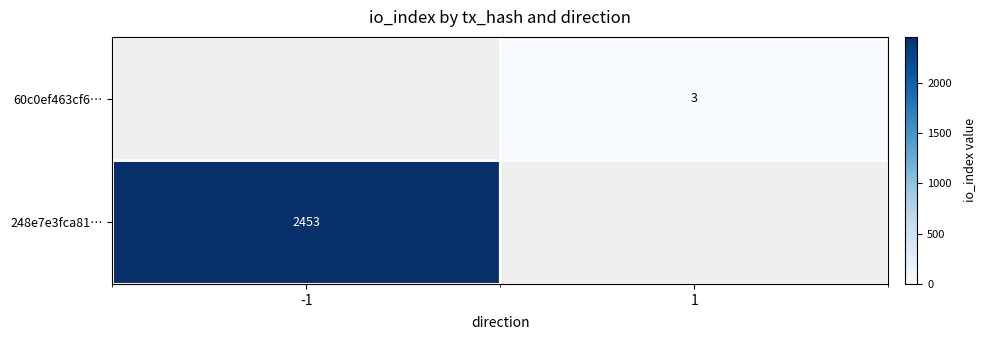

The 248e7e3fca81… series shows 3208 at -1. True or false?

False